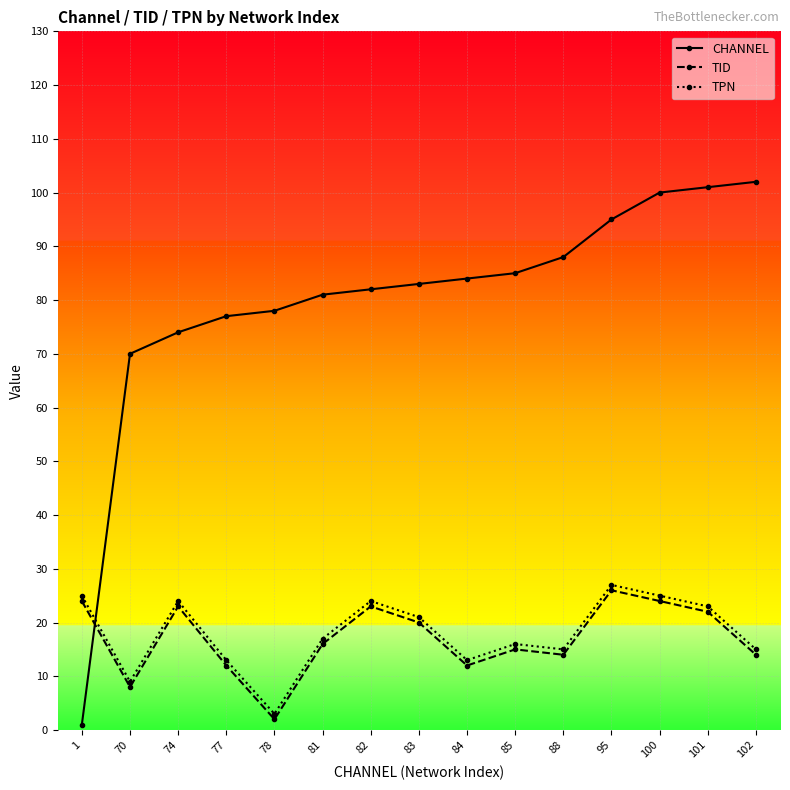

What is the maximum value for TID?

26